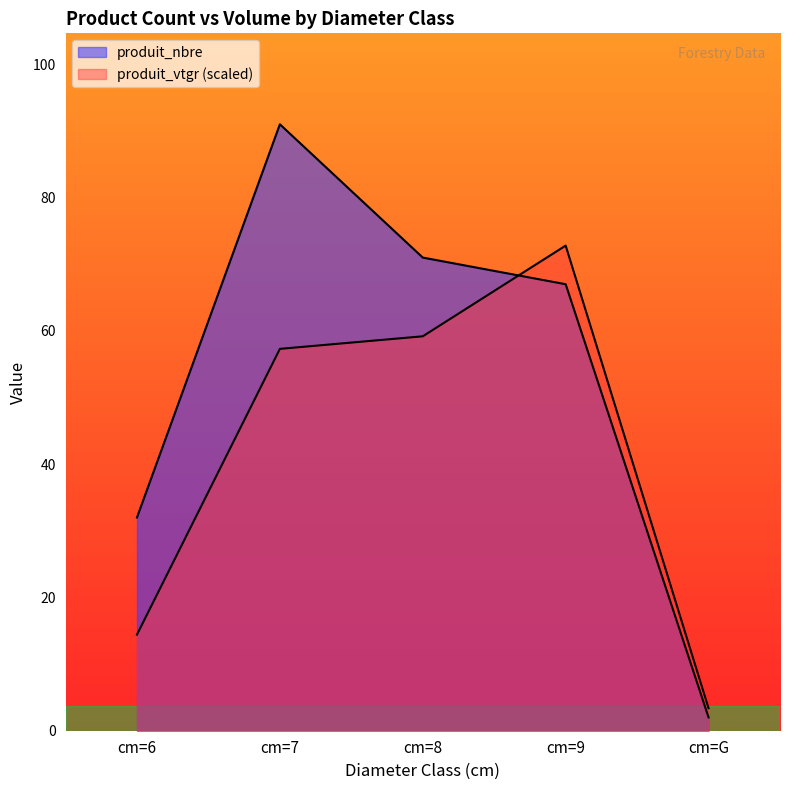

How many lines are shown in the chart?

2